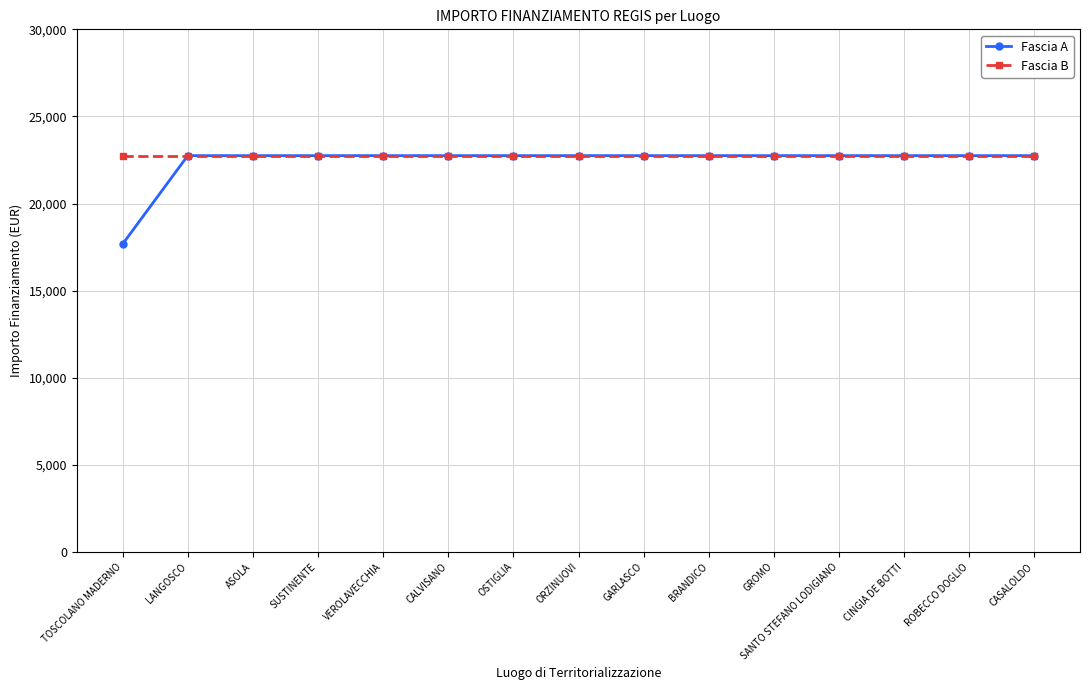

How many categories are shown in the chart?

15